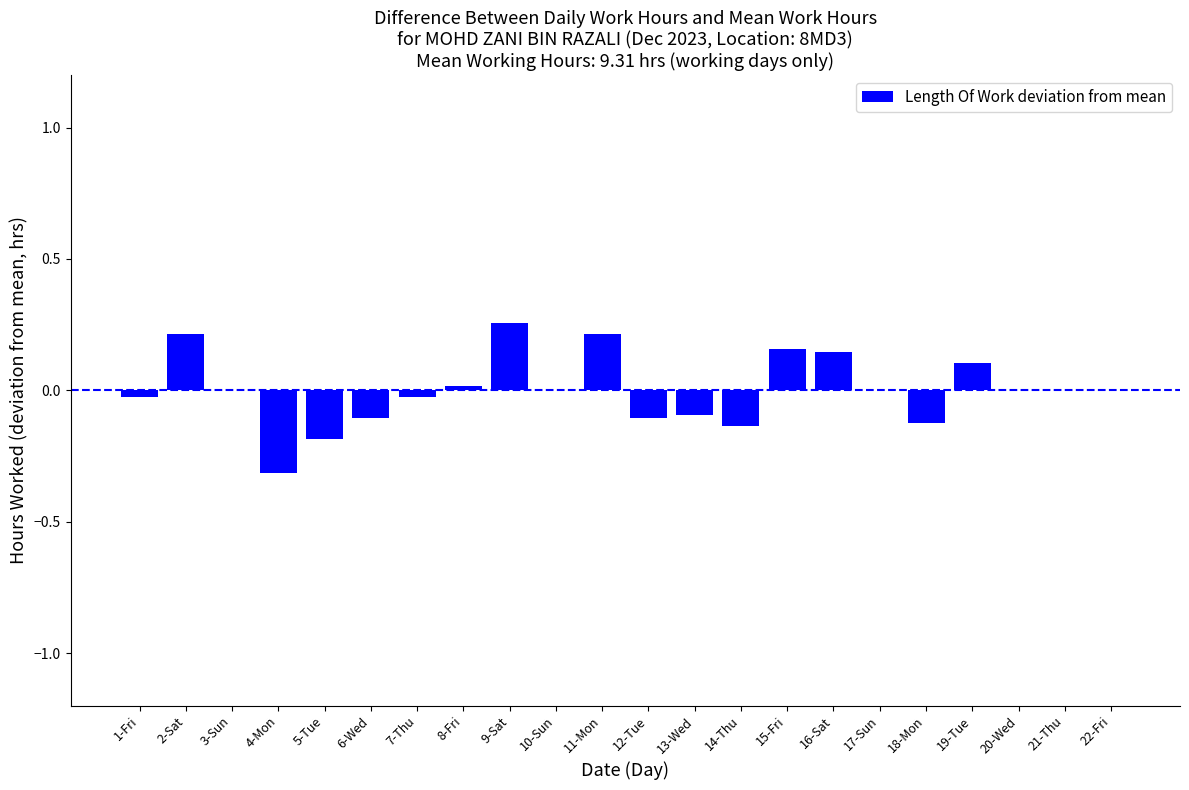

Read the value at 4-Mon.

-0.3